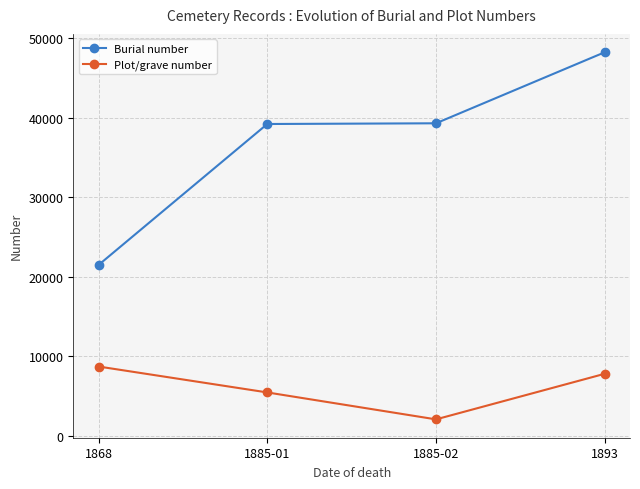

True or false: Plot/grave number has more than 2 interior local peaks.

False